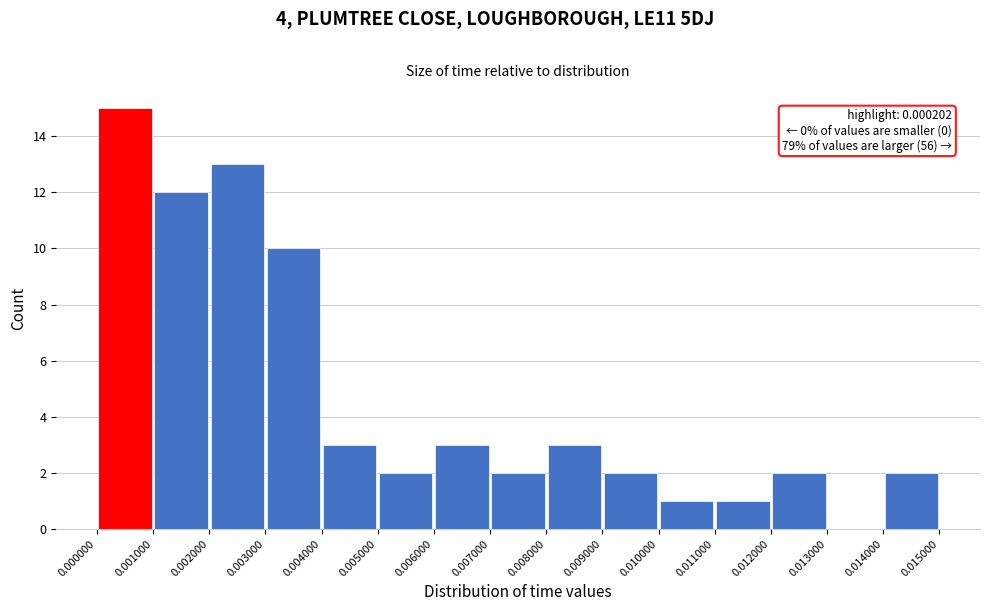

Over which range of the x-axis is the bar tallest?

0.000000 to 0.001000